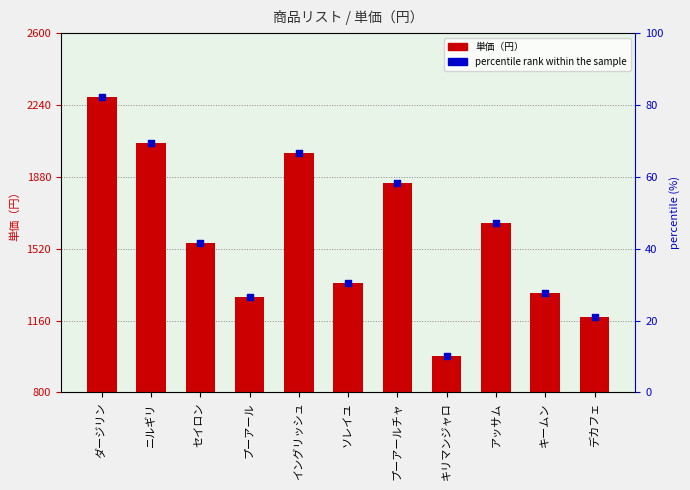

At how many categories does at least one series exceed 782?

11